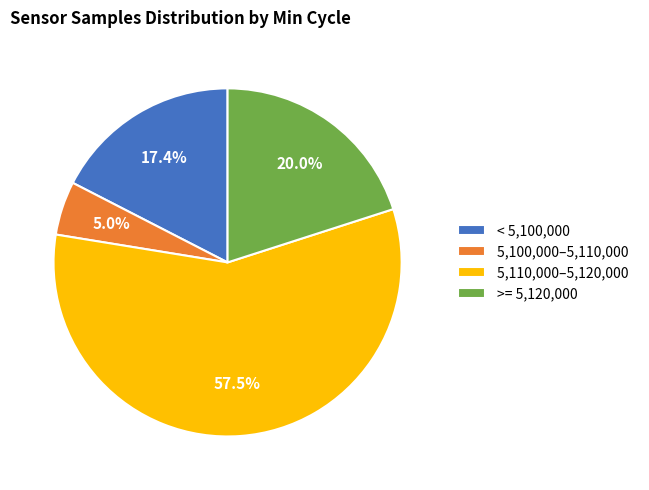

Is there a majority slice in this chart?

Yes